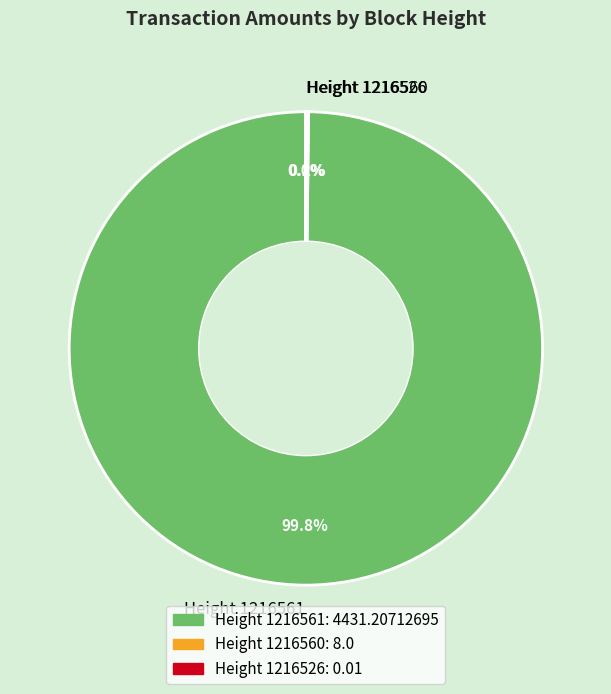

Which category accounts for the majority?

Height 1216561